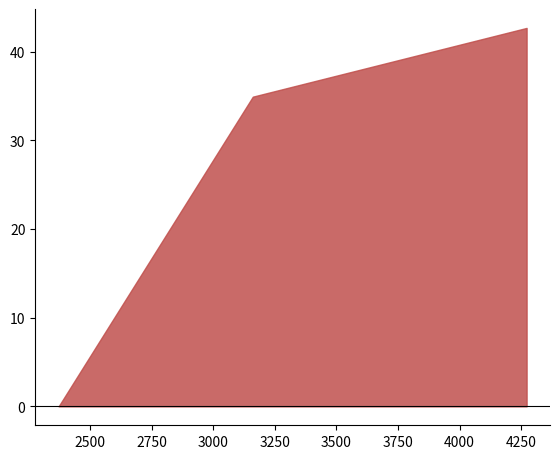

Which category has the lowest value across all series?

2373